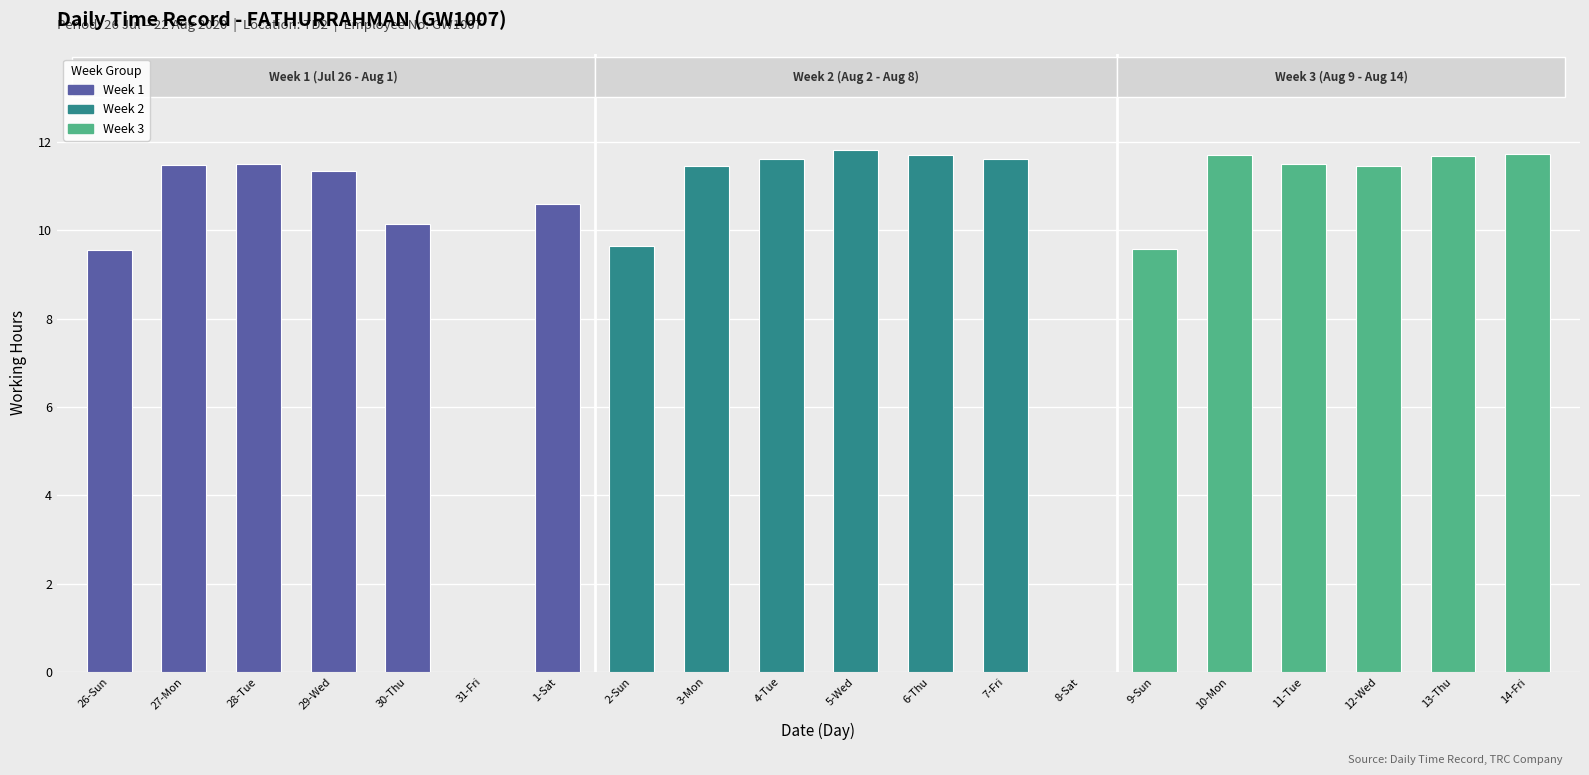

Count the number of categories in the chart.

20